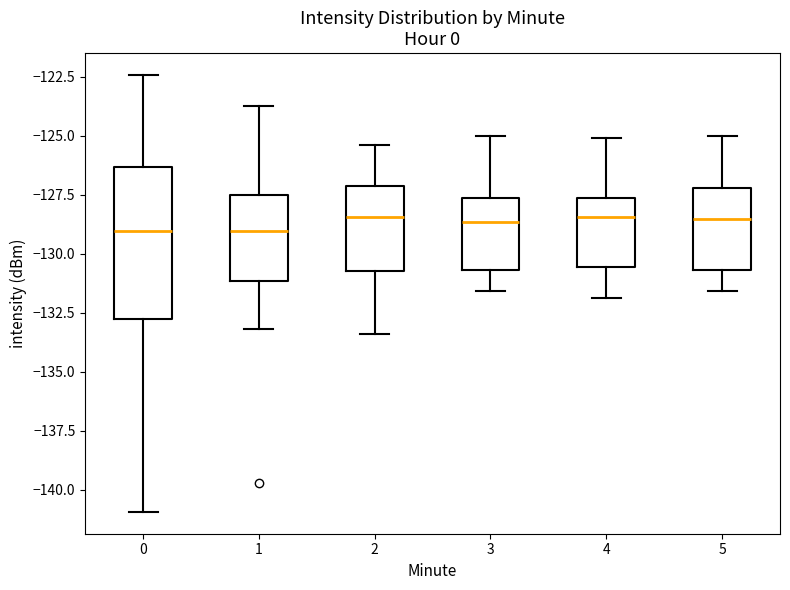

Where is the upper edge of the box at x = 1 on the y-axis? The values are not printed on the chart, so give them approximately, as read against the axis.

-127.5